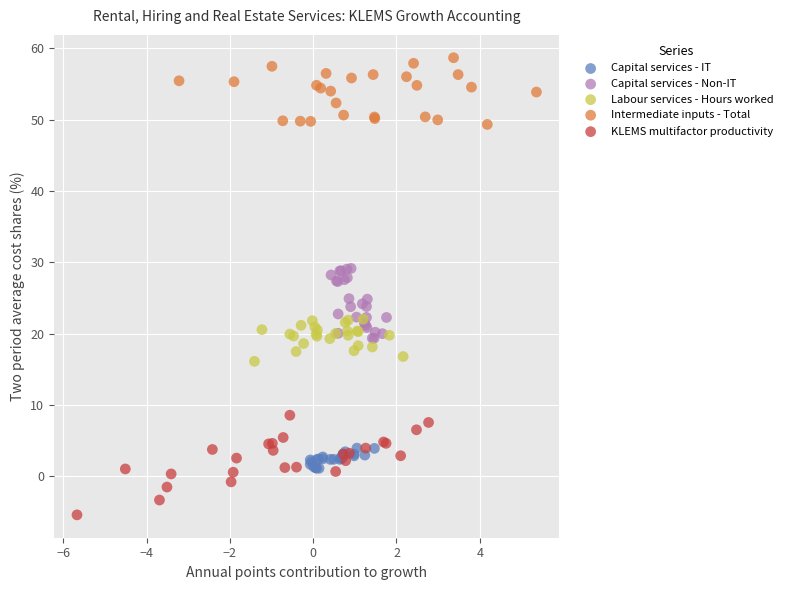

Which series reaches the maximum Y coordinate?

Intermediate inputs - Total